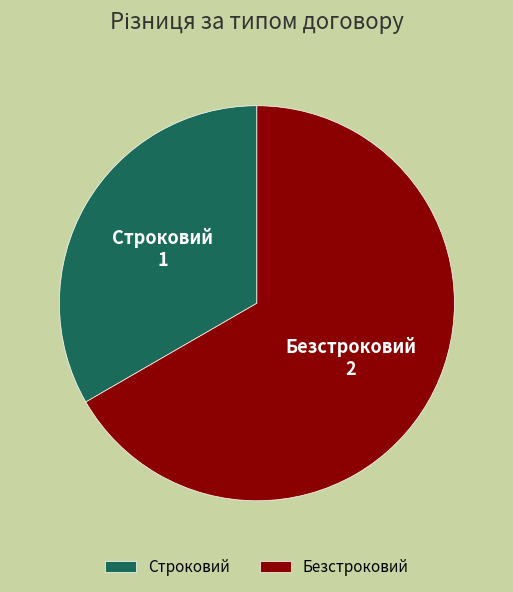

Count the number of slices in the pie.

2